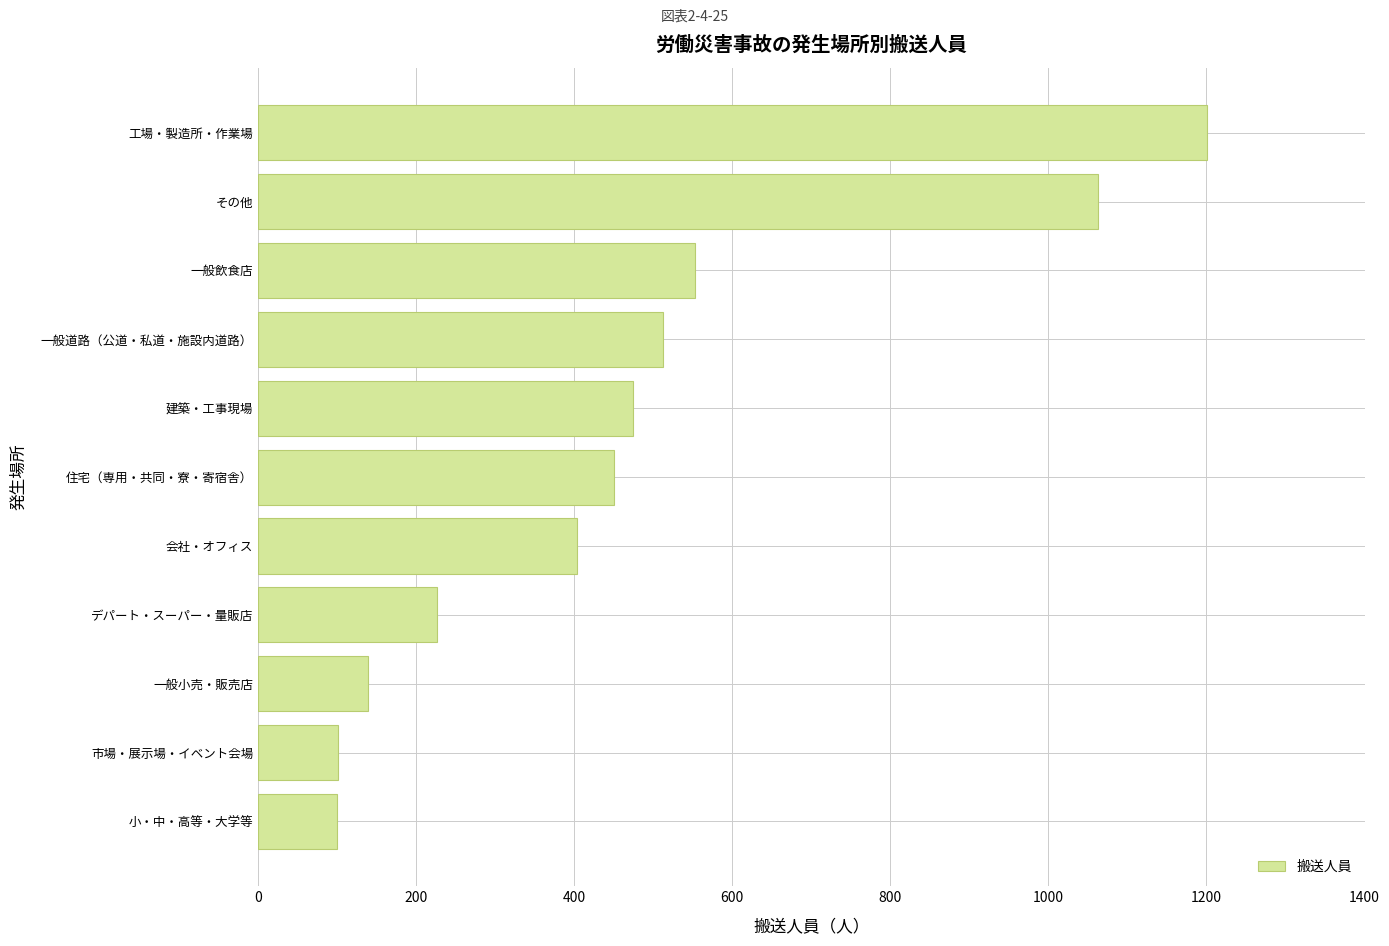

Approximately how many times larger is the value at 一般小売・販売店 compared to 一般飲食店?

0.3